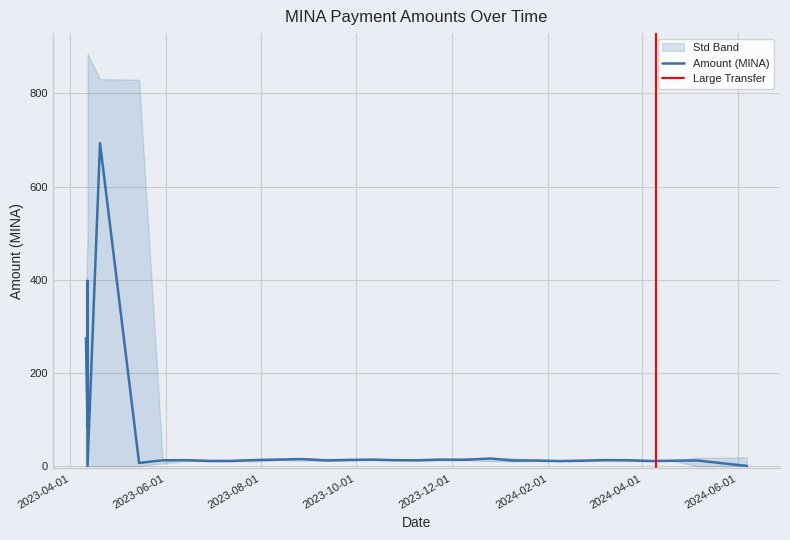

Reading left to right, list all the values displayed in this chart.

274.4	84.6	397.4	0.0	693.2	6.5	12.2	12.4	10.7	10.8	12.8	13.7	14.8	11.9	12.9	13.7	12.4	12.2	13.7	13.2	16.0	11.7	11.7	10.5	11.4	12.6	12.4	10.6	11.3	11.8	0.1